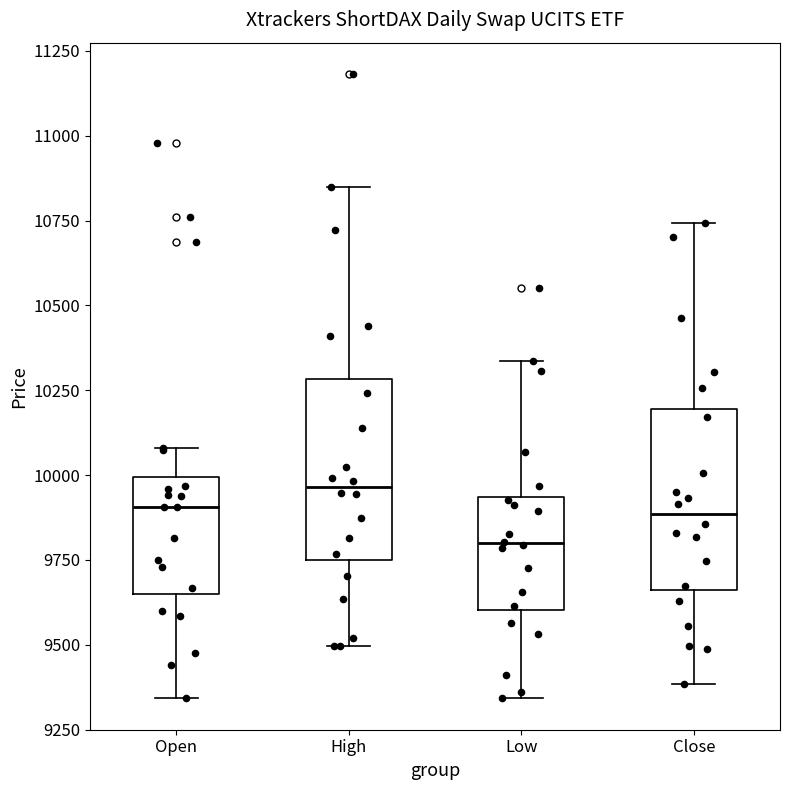

Which box's median line is the lowest?

Low